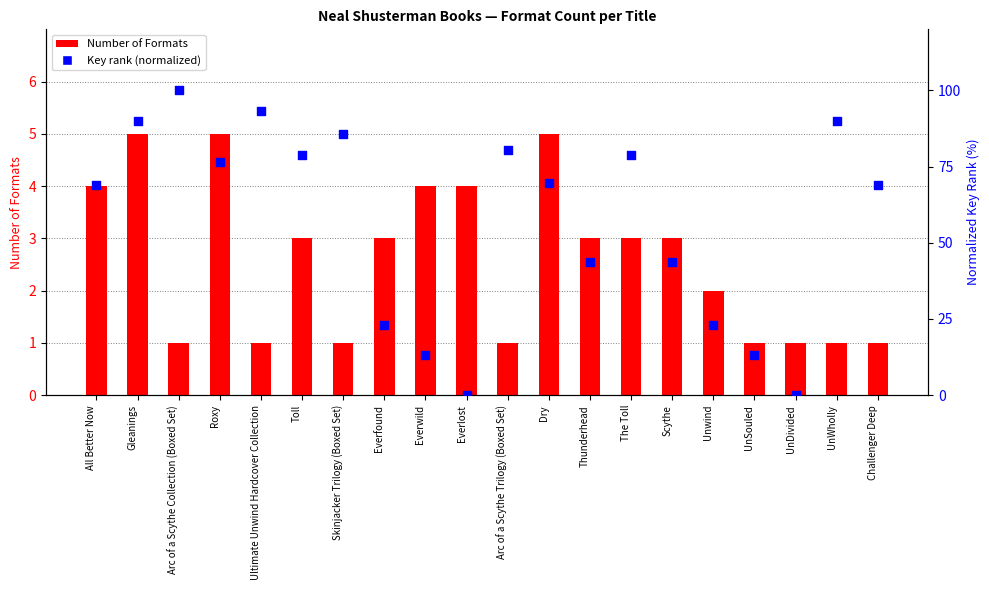

What is the total value across all series at UnSouled?

14.0